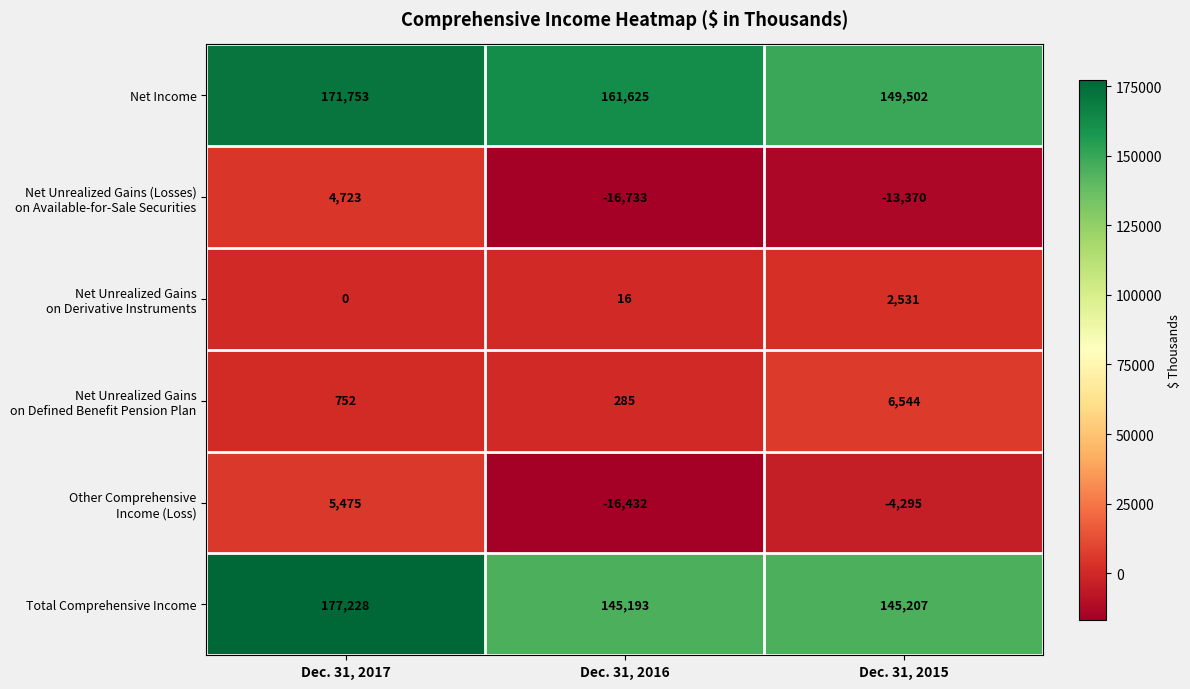

How many Net Income values are between 149502 and 171753?

3